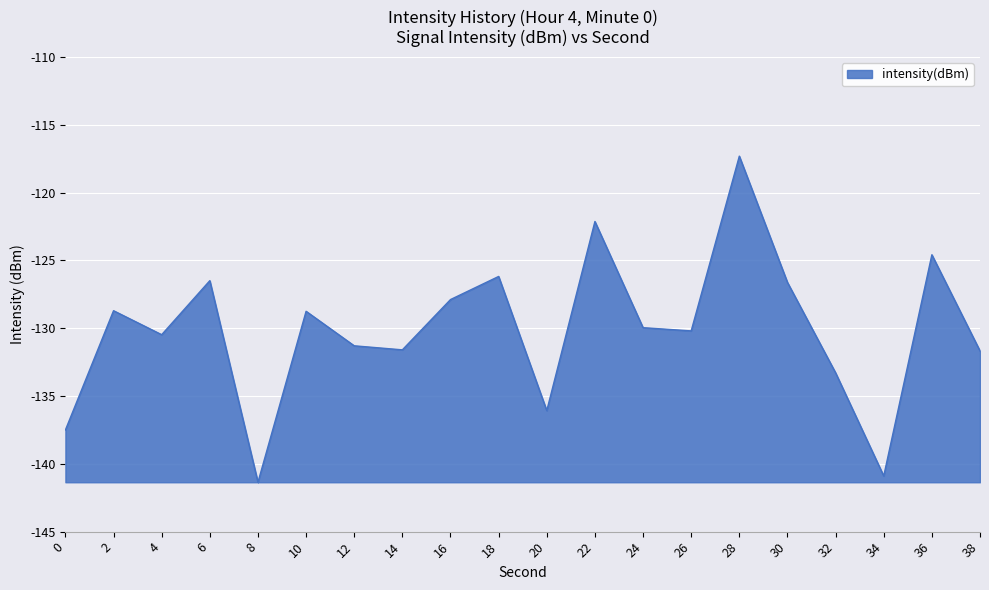

The value at 36 is -178.0. True or false?

False